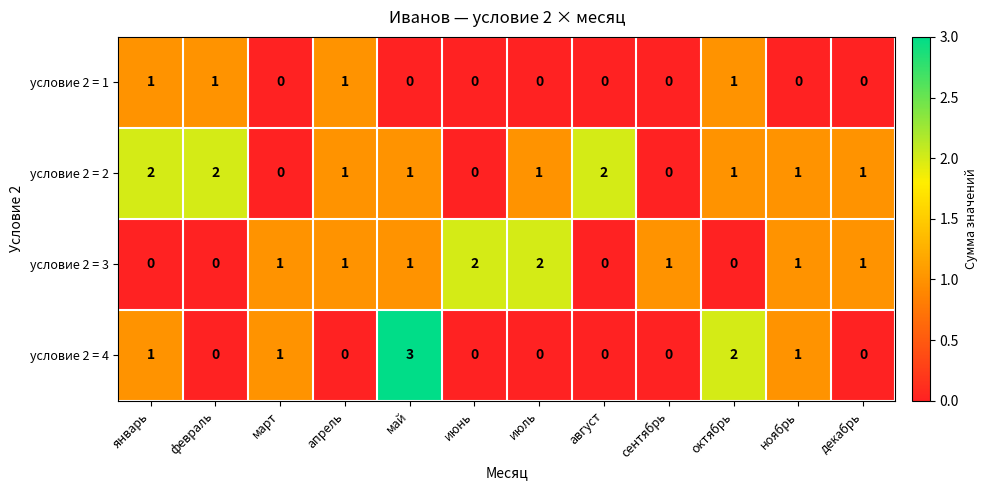

Which series has the largest range (max minus min)?

условие 2 = 4